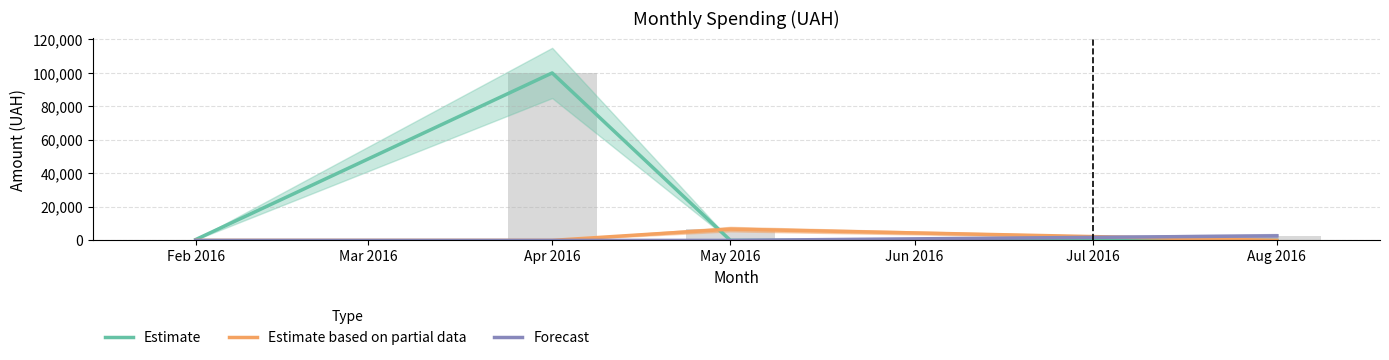

Is it true that Estimate based on partial data equals 3163.0 at Apr 2016?

False